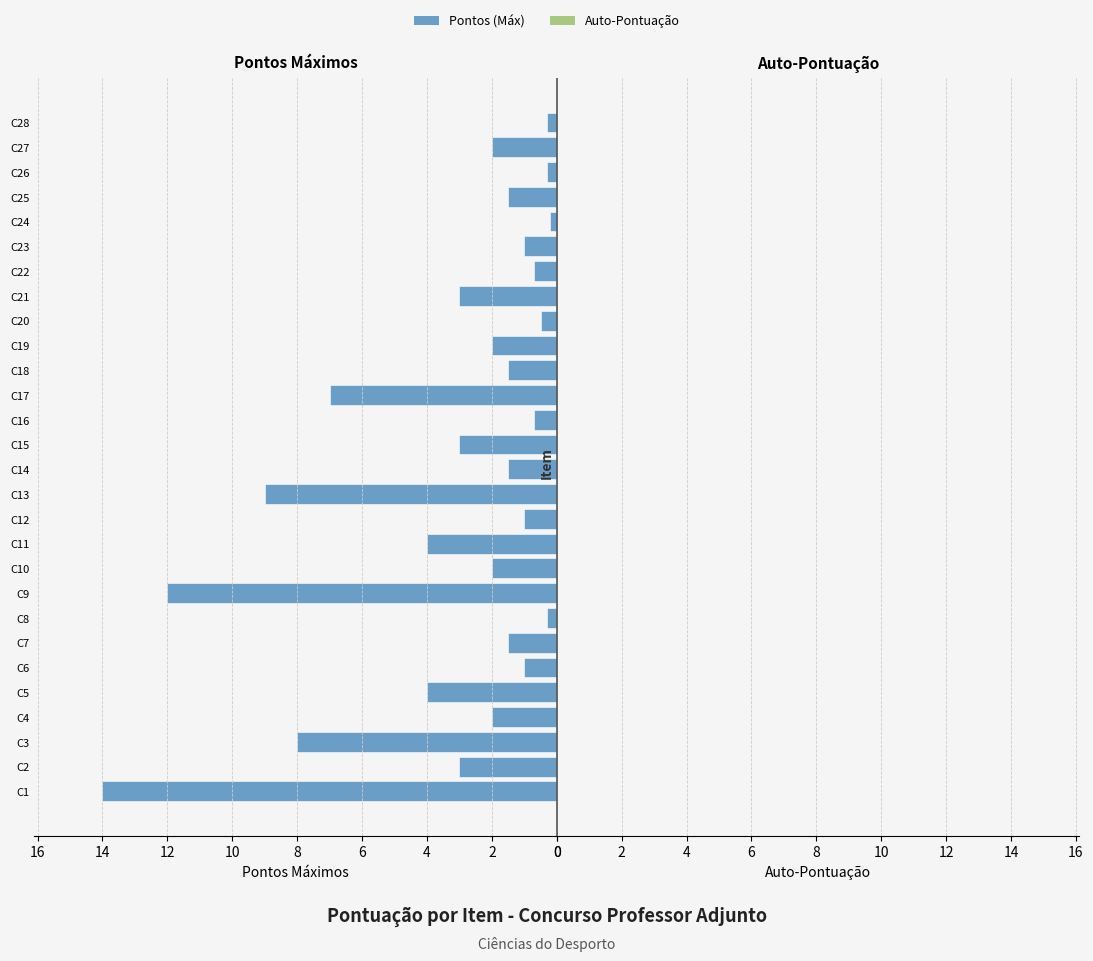

How many series are shown in this chart?

1